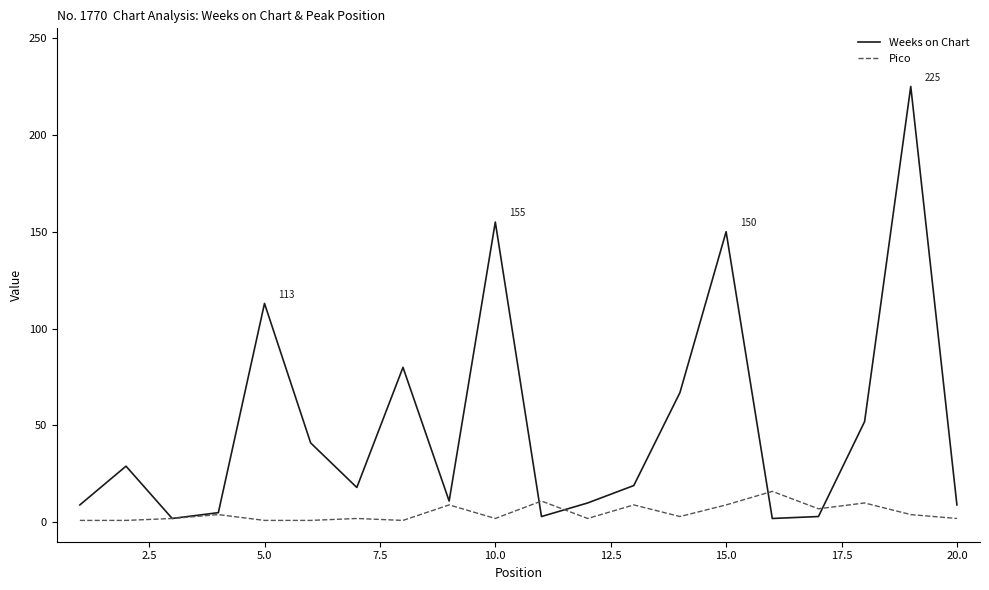

Rank the series by their maximum value, from lowest to highest.

Pico, Weeks on Chart